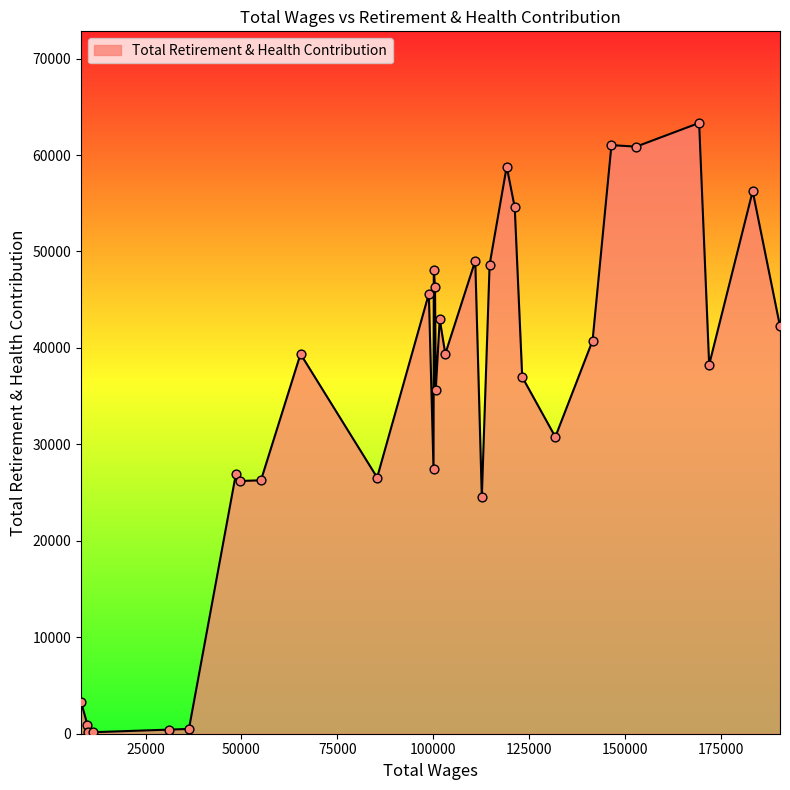

What is the greatest value displayed?

63325